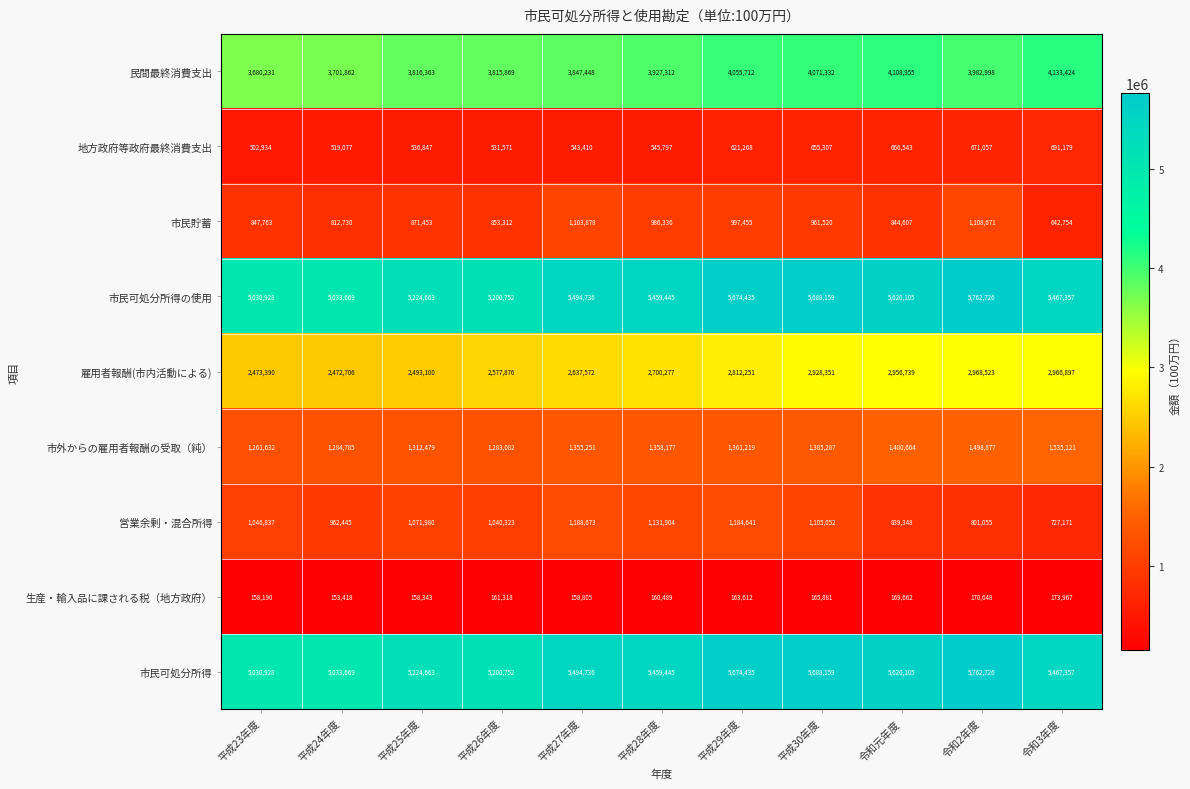

What is the spread (max minus min) of values at 平成27年度?

5335931